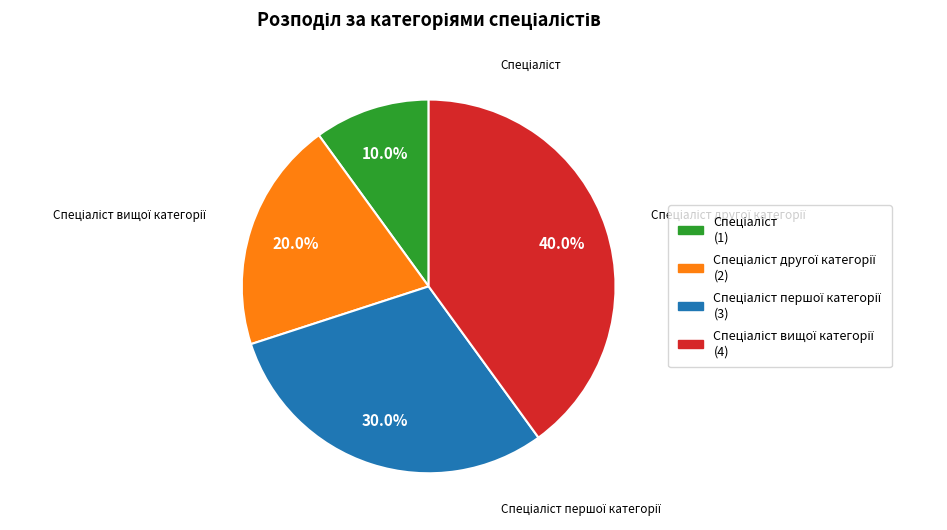

Is there any slice that represents more than half of the pie?

No